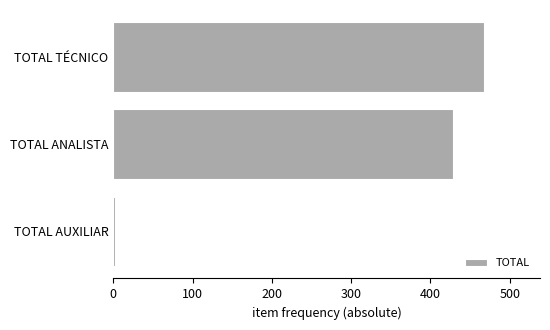

How many bars are there in total?

3